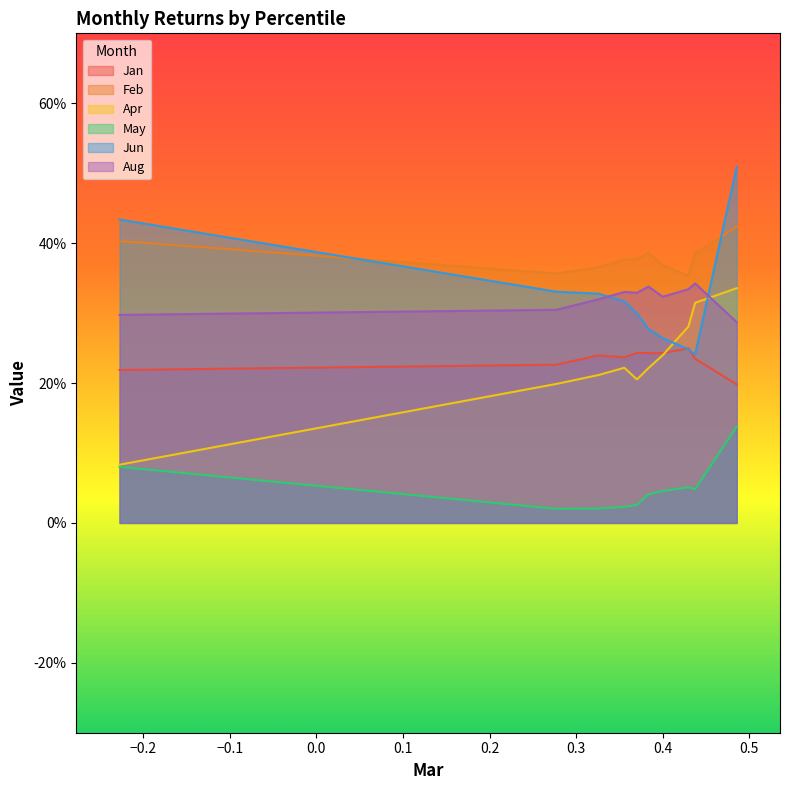

The value of Feb at pct15 is 0.4. True or false?

True